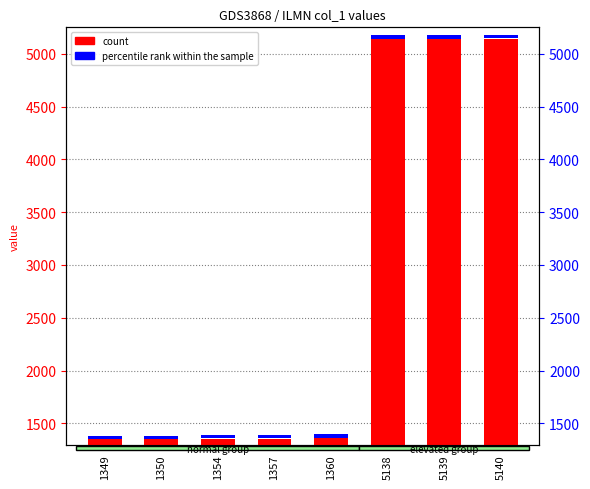

At 5139, list the series in order from largest to smallest.

count, percentile rank within the sample